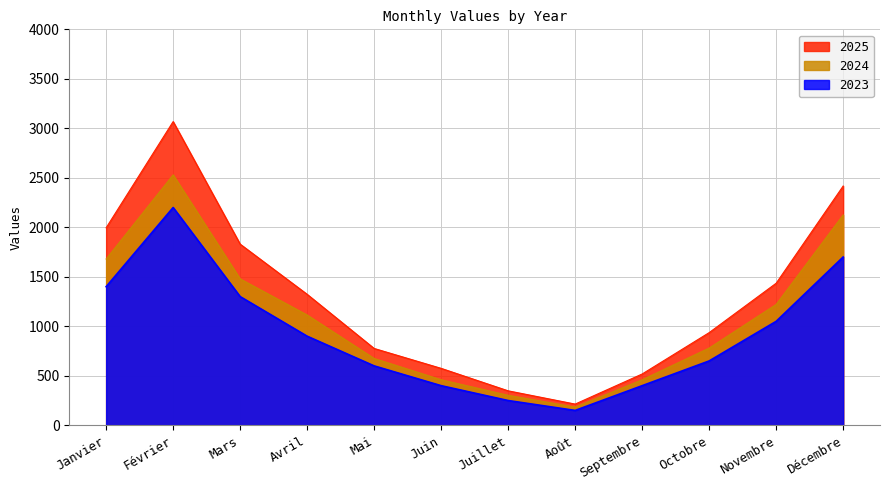

True or false: 2024 has more than 1 points higher than both neighbors.

False